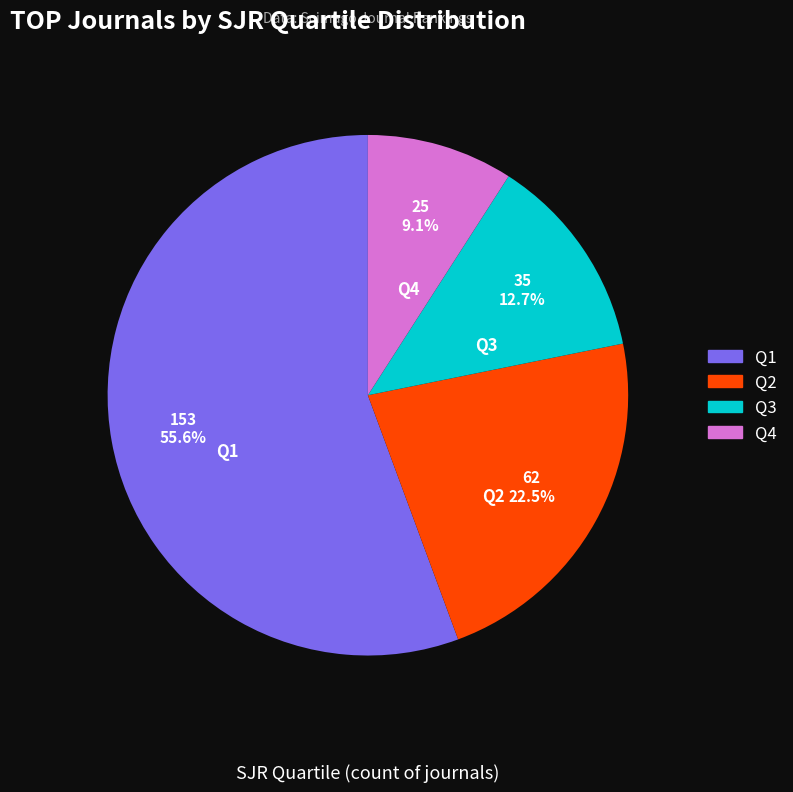

Which category accounts for the majority?

Q1